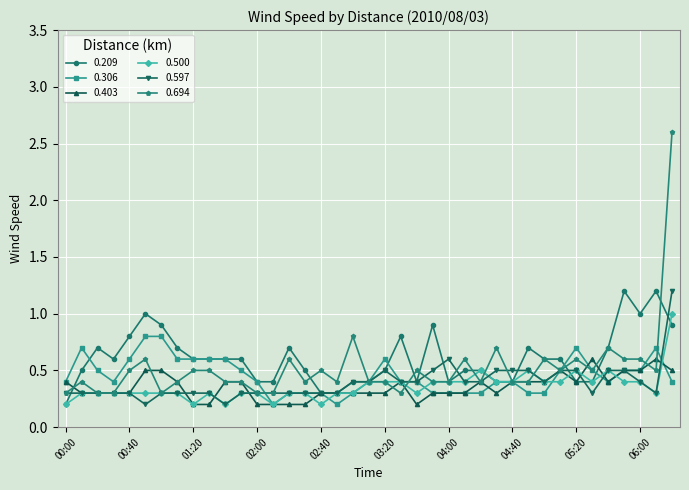

What is the value of the 0.694 point at the 13th from the left?

0.3